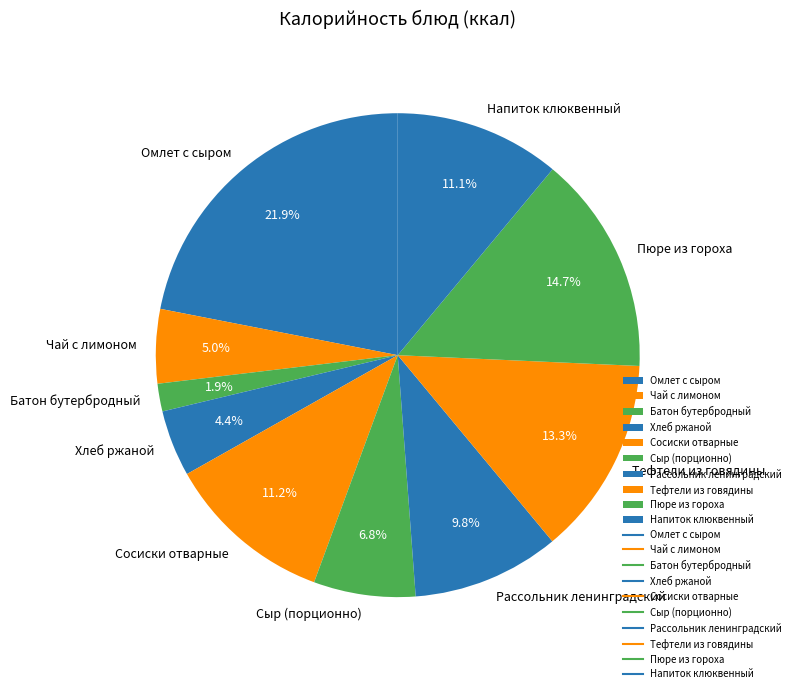

Approximately how many times larger is the value at Омлет с сыром compared to Чай с лимоном?

4.4